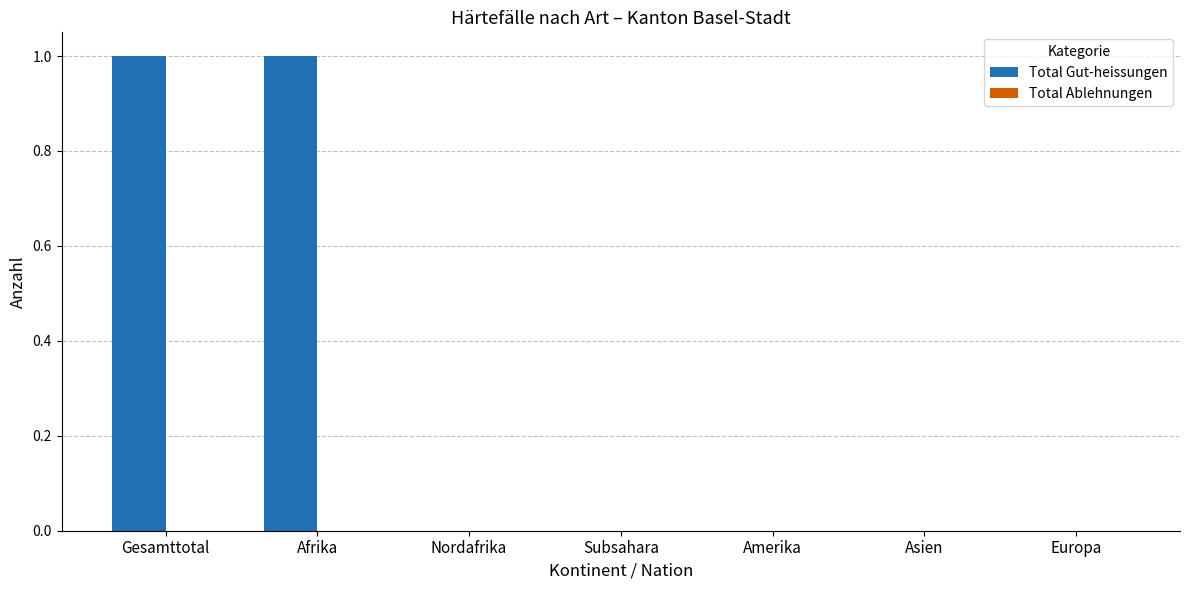

The value at Gesamttotal is 1. True or false?

True